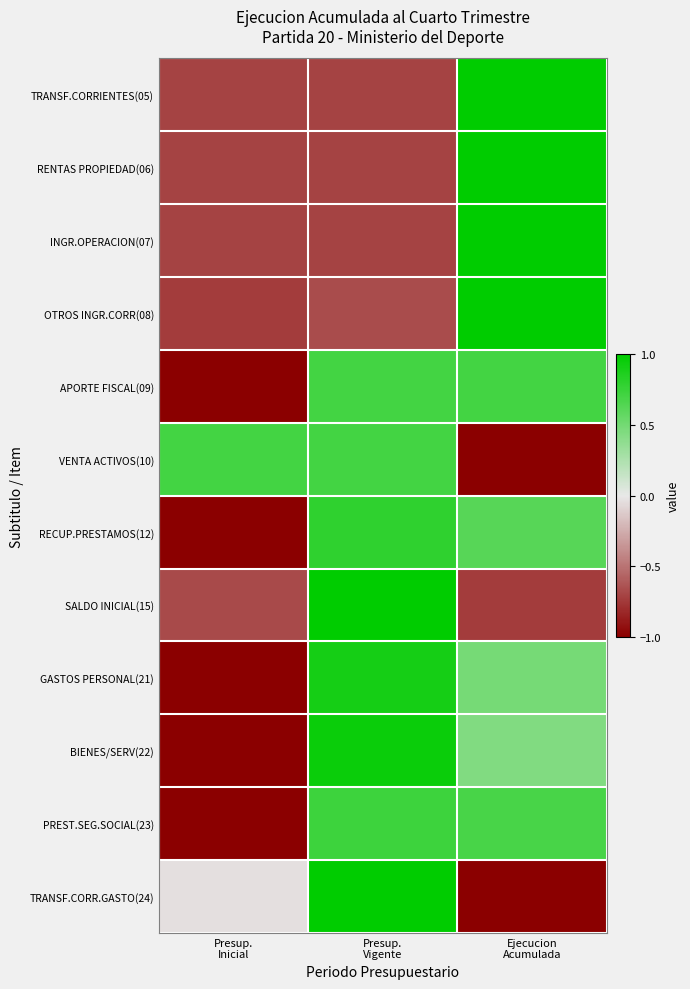

Reading left to right, list all the values displayed in this chart.

TRANSF.CORRIENTES(05): Presup.
Inicial=-0.7	Presup.
Vigente=-0.7	Ejecucion
Acumulada=1.0
RENTAS PROPIEDAD(06): Presup.
Inicial=-0.7	Presup.
Vigente=-0.7	Ejecucion
Acumulada=1.0
INGR.OPERACION(07): Presup.
Inicial=-0.7	Presup.
Vigente=-0.7	Ejecucion
Acumulada=1.0
OTROS INGR.CORR(08): Presup.
Inicial=-0.7	Presup.
Vigente=-0.7	Ejecucion
Acumulada=1.0
APORTE FISCAL(09): Presup.
Inicial=-1.0	Presup.
Vigente=0.7	Ejecucion
Acumulada=0.7
VENTA ACTIVOS(10): Presup.
Inicial=0.7	Presup.
Vigente=0.7	Ejecucion
Acumulada=-1.0
RECUP.PRESTAMOS(12): Presup.
Inicial=-1.0	Presup.
Vigente=0.8	Ejecucion
Acumulada=0.6
SALDO INICIAL(15): Presup.
Inicial=-0.7	Presup.
Vigente=1.0	Ejecucion
Acumulada=-0.7
GASTOS PERSONAL(21): Presup.
Inicial=-1.0	Presup.
Vigente=0.9	Ejecucion
Acumulada=0.5
BIENES/SERV(22): Presup.
Inicial=-1.0	Presup.
Vigente=0.9	Ejecucion
Acumulada=0.4
PREST.SEG.SOCIAL(23): Presup.
Inicial=-1.0	Presup.
Vigente=0.7	Ejecucion
Acumulada=0.7
TRANSF.CORR.GASTO(24): Presup.
Inicial=-0.0	Presup.
Vigente=1.0	Ejecucion
Acumulada=-1.0